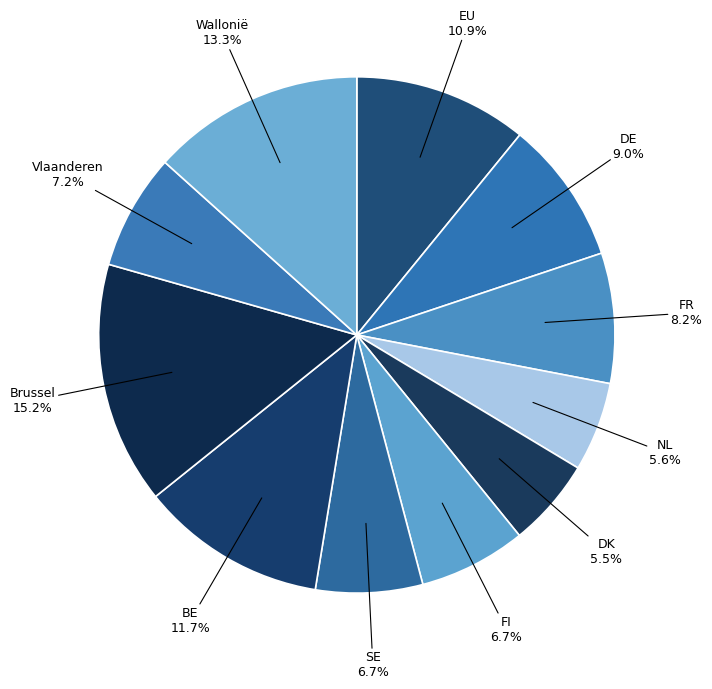

Which category has the biggest portion of the pie?

Brussel